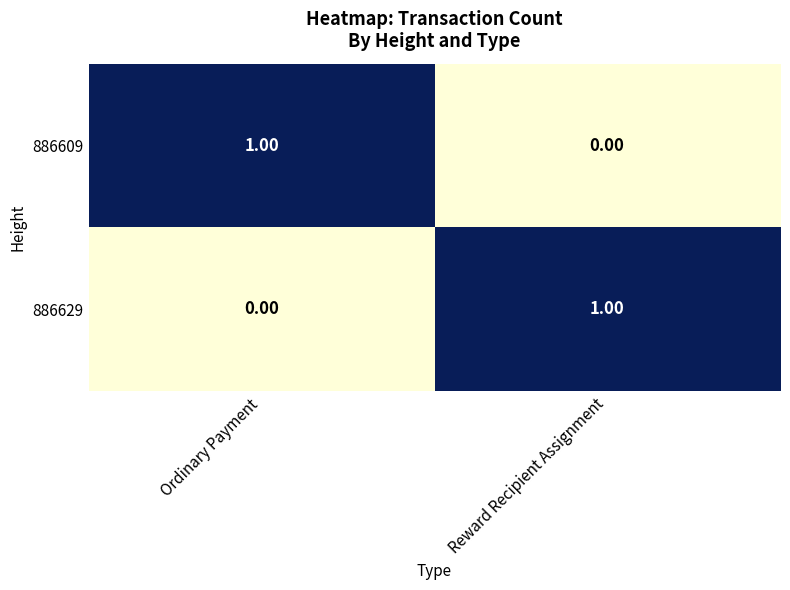

At which label does 886629 reach its peak?

Reward Recipient Assignment